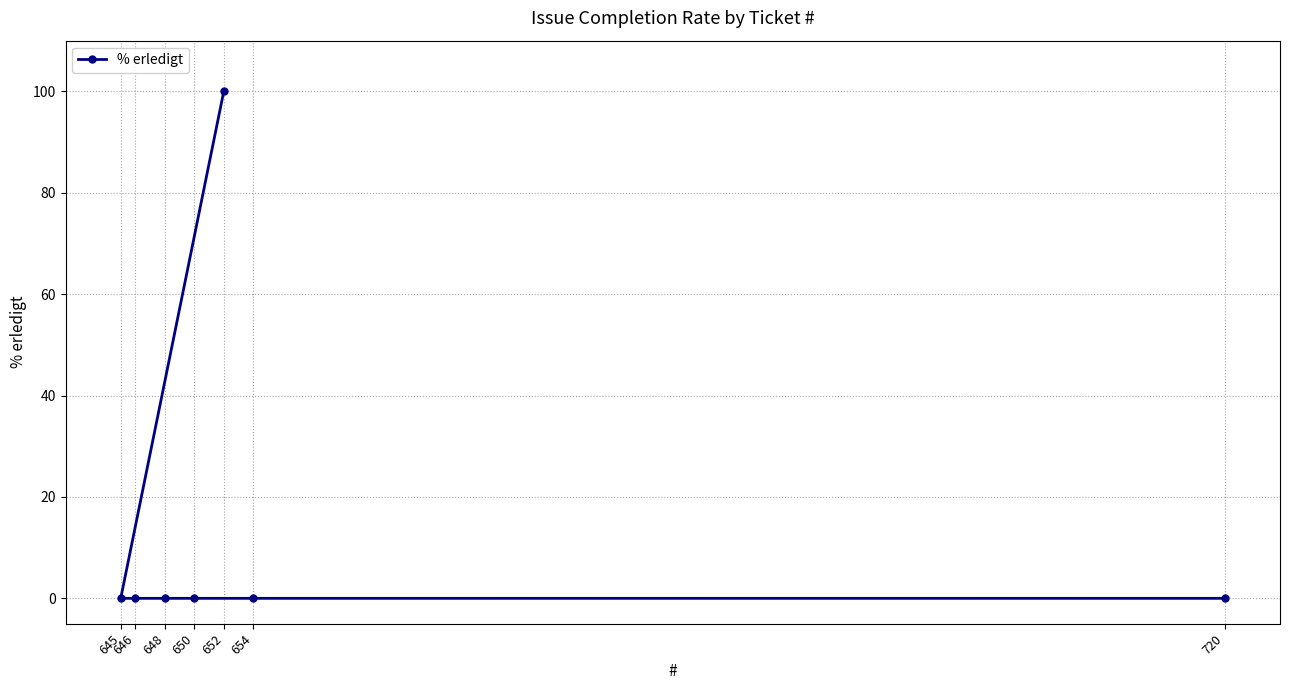

What is the difference between the maximum and minimum values?

100